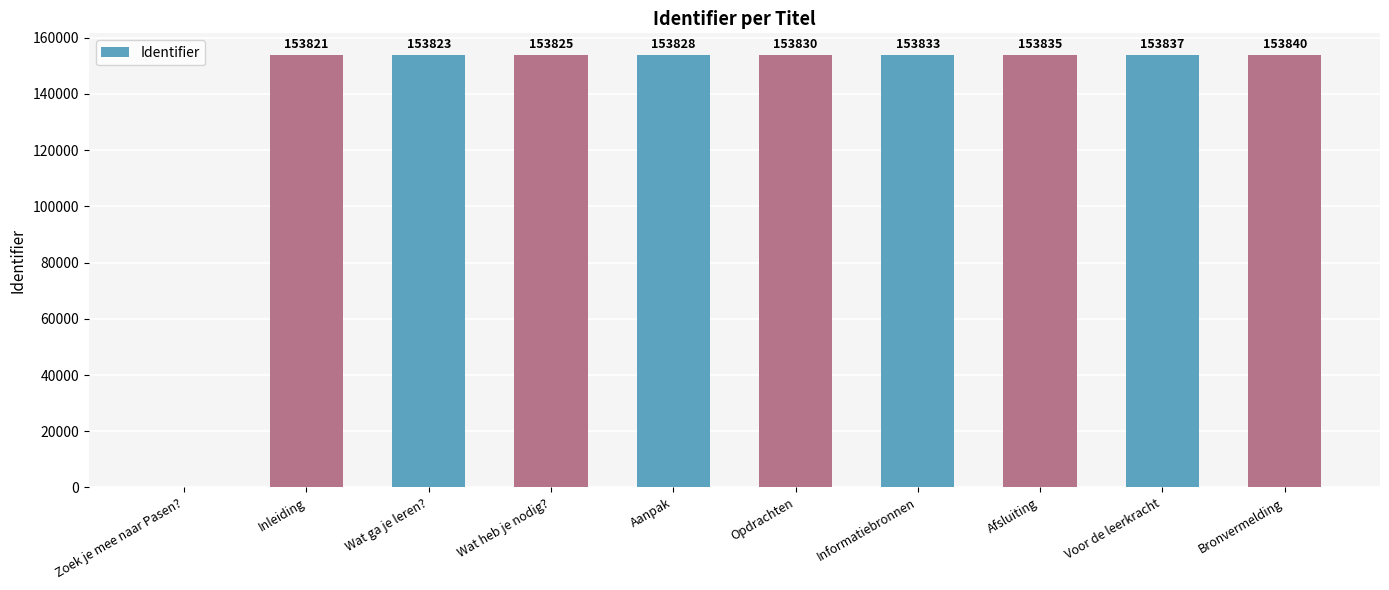

Reading left to right, extract all data points from this chart.

0	153821	153823	153825	153828	153830	153833	153835	153837	153840